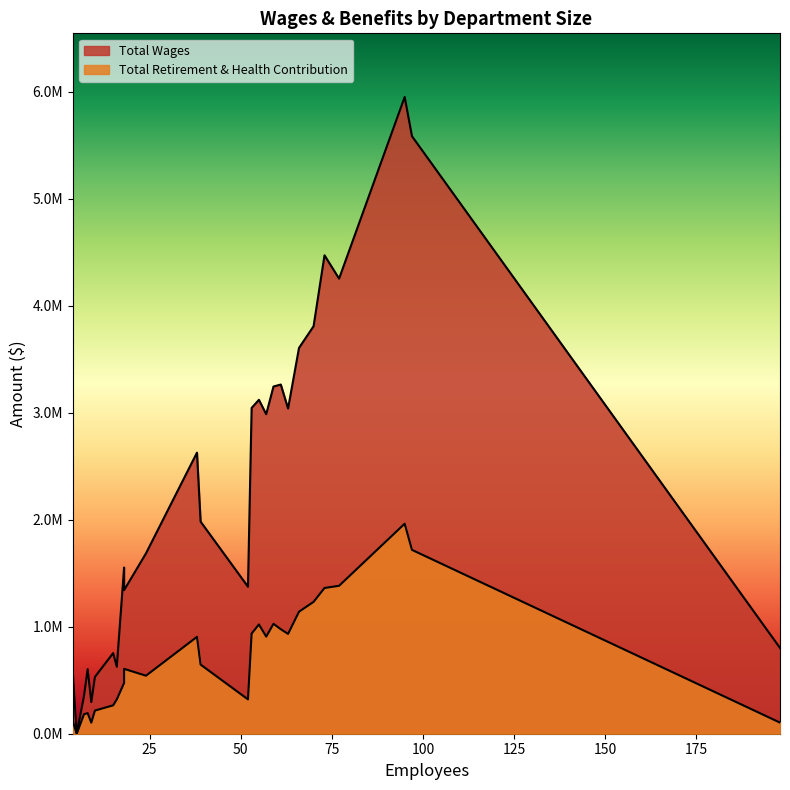

How many positive values does the Total Wages series have?

26